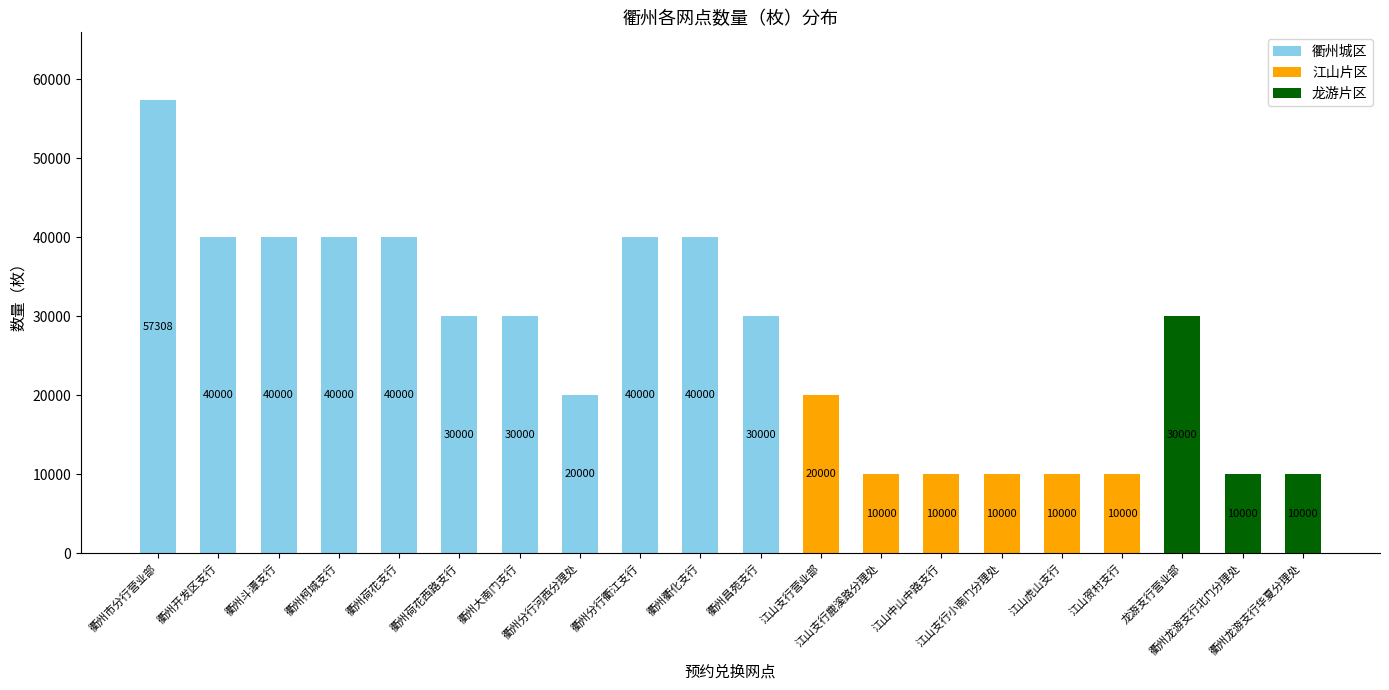

What is the sum of all 衢州城区 values?

407308